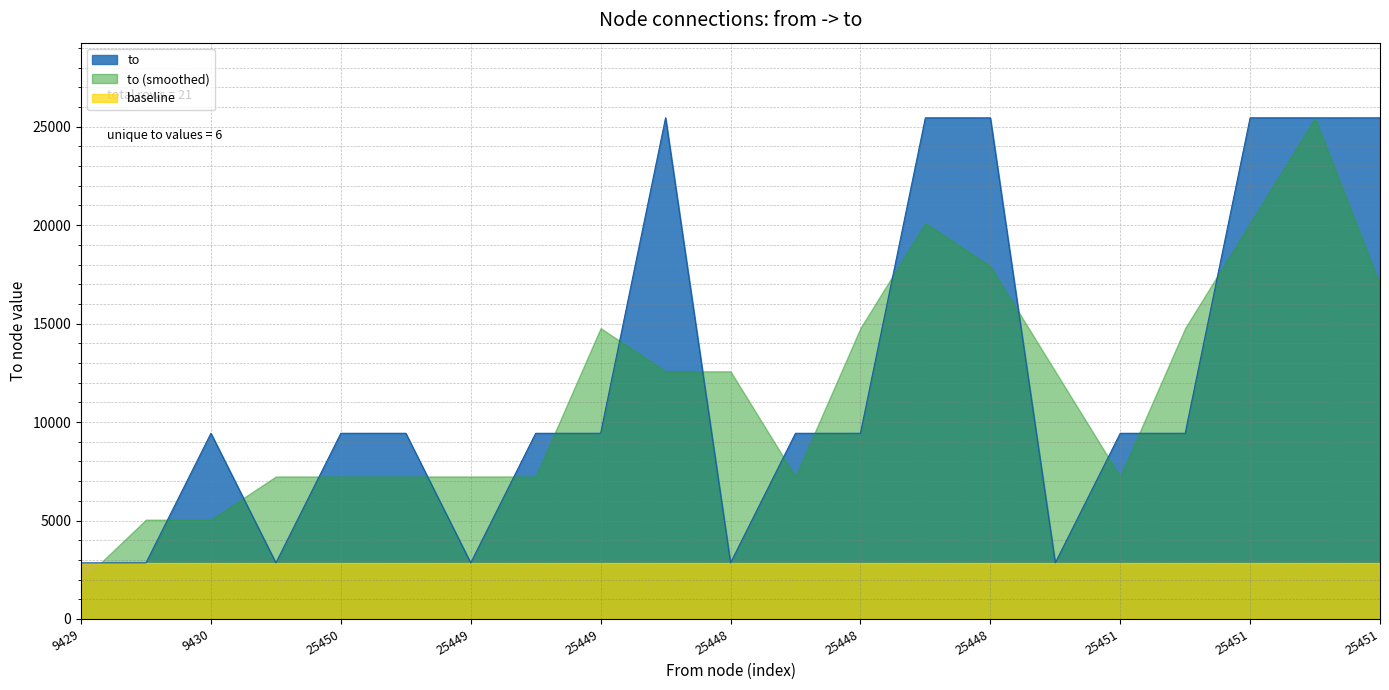

What is the sum of the values at 25449 and 25451?

28297